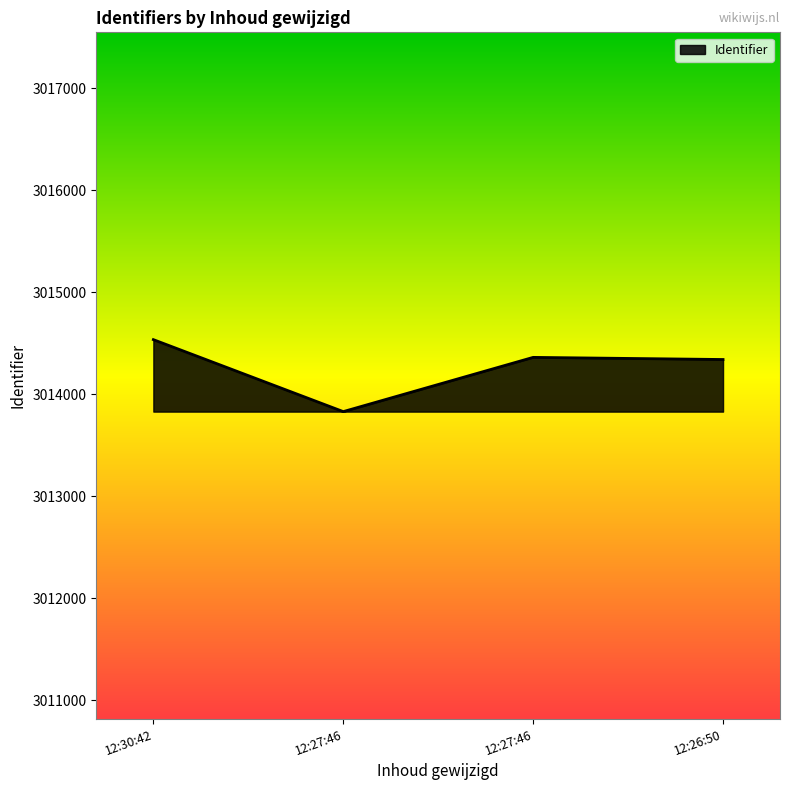

Where is the data nearest to the value 3014183?

12:26:50